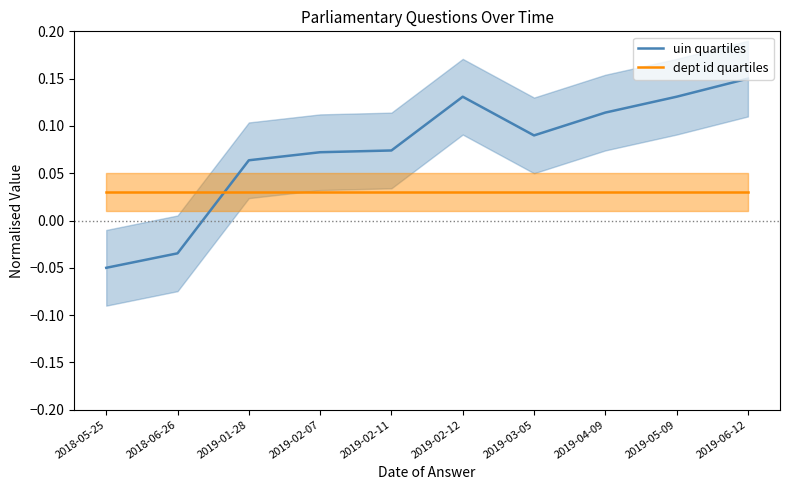

Which series has the largest range (max minus min)?

uin quartiles